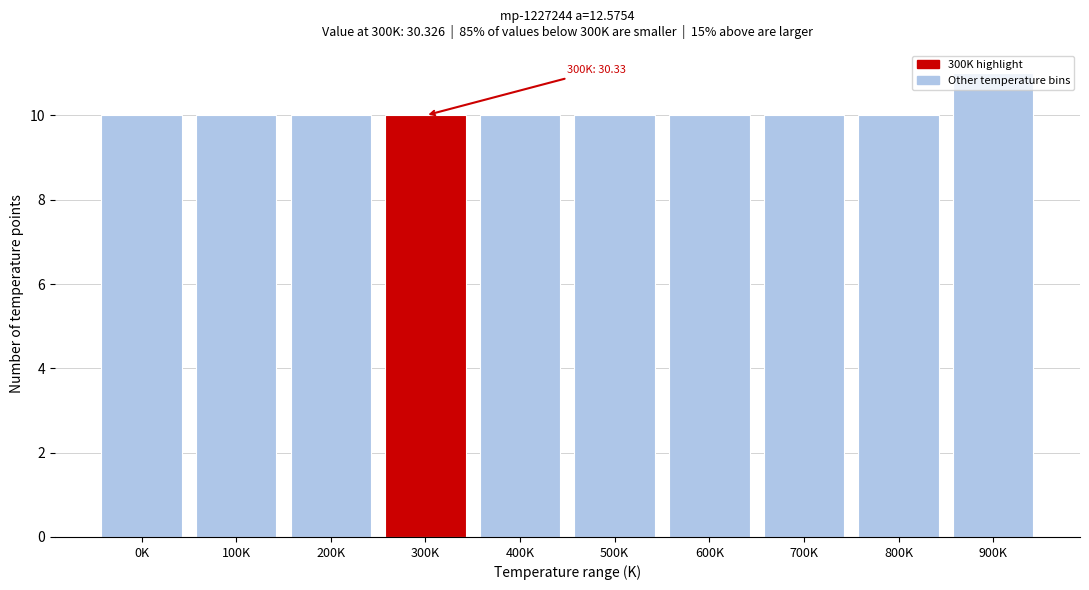

What is the maximum value shown in the chart?

11